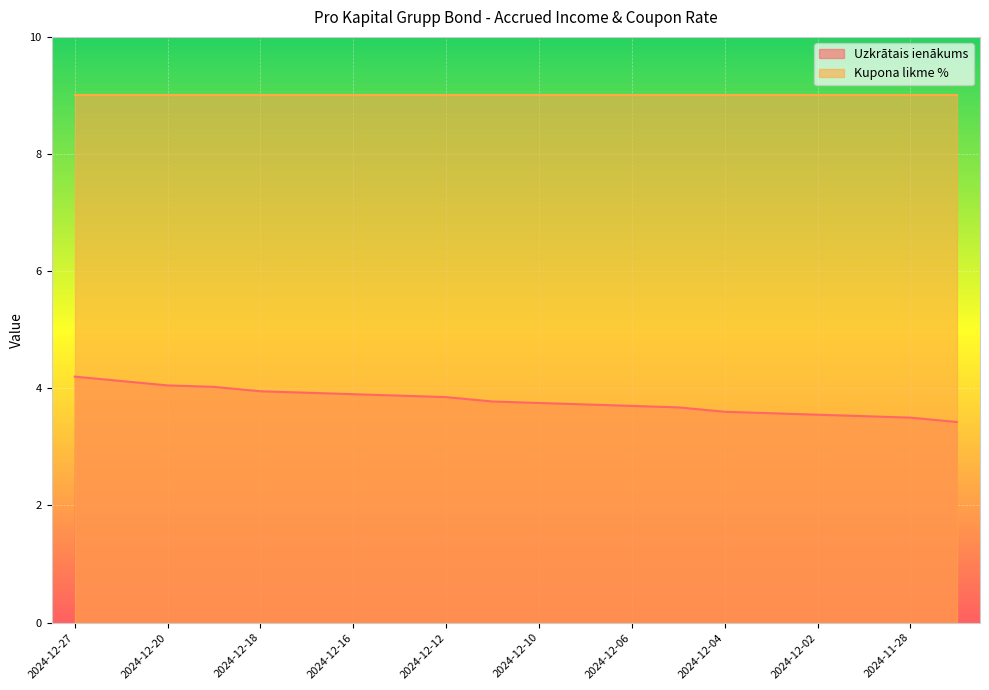

What is the greatest value displayed?

9.0